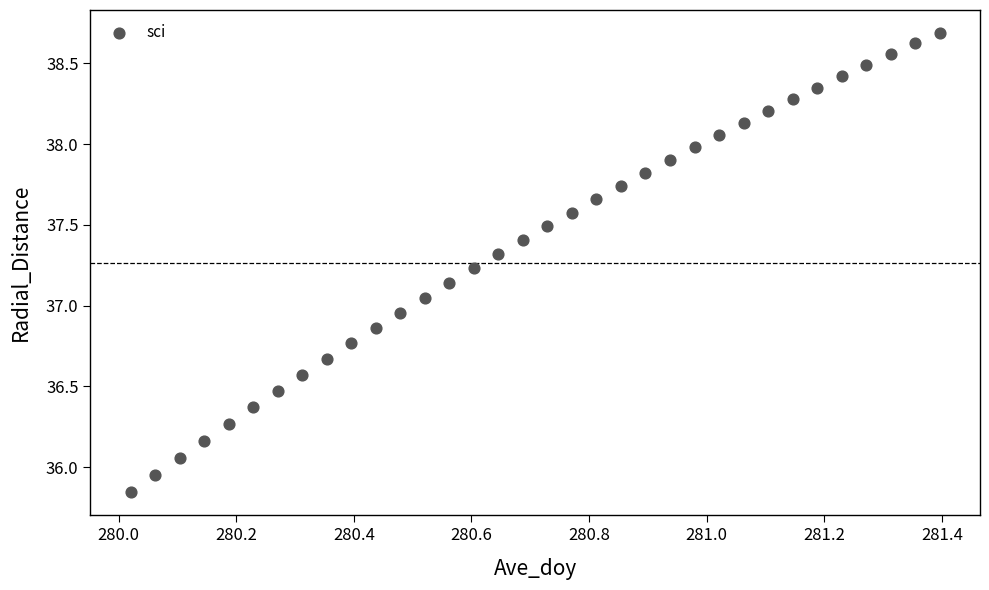

What is the range of Y values (max minus min)?

2.8